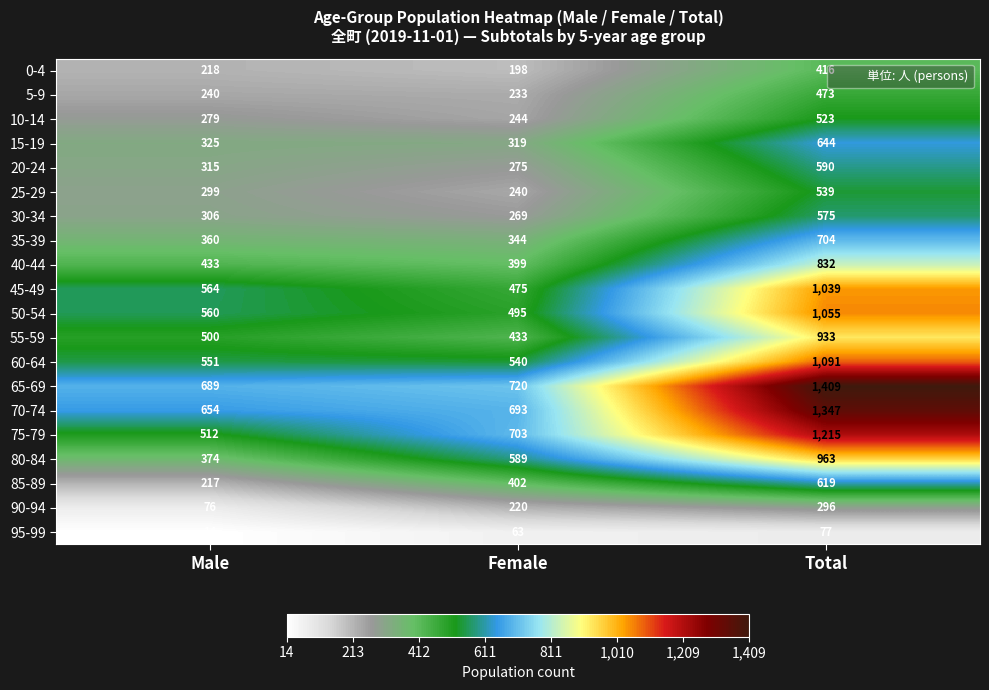

How many data points does each series have?

3